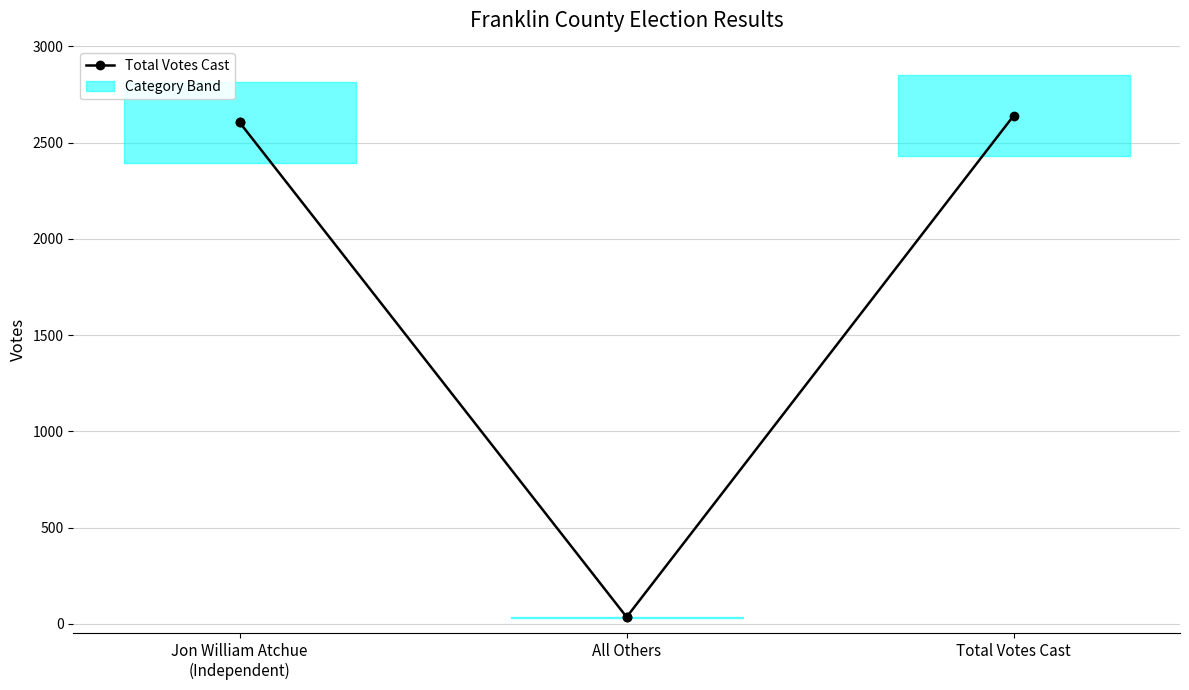

Which label corresponds to the largest value in the chart?

Total Votes Cast